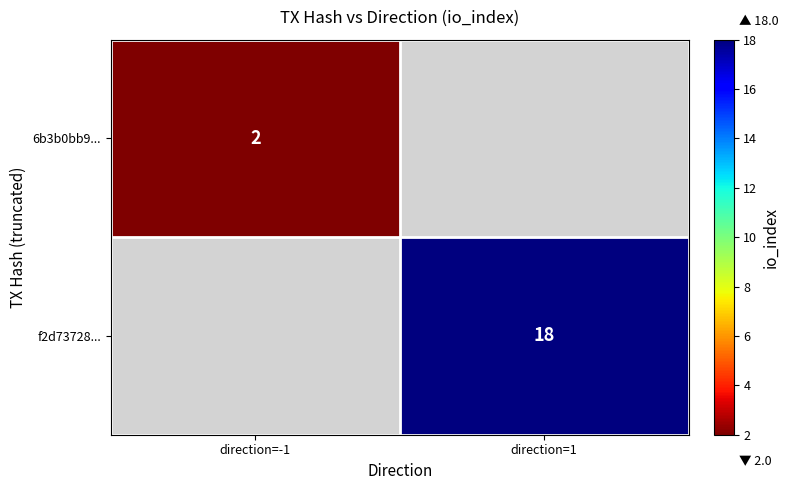

At which category does the chart reach its minimum across all series?

direction=-1